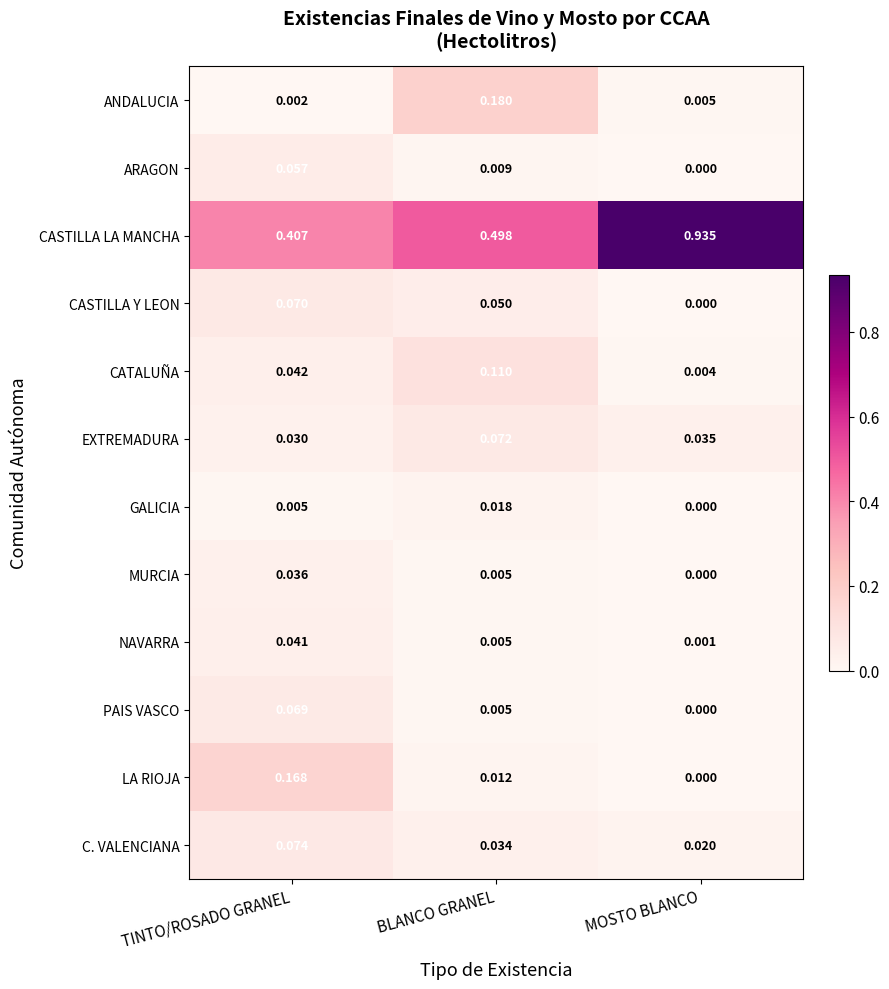

Where is CATALUÑA nearest to the value 0?

MOSTO BLANCO